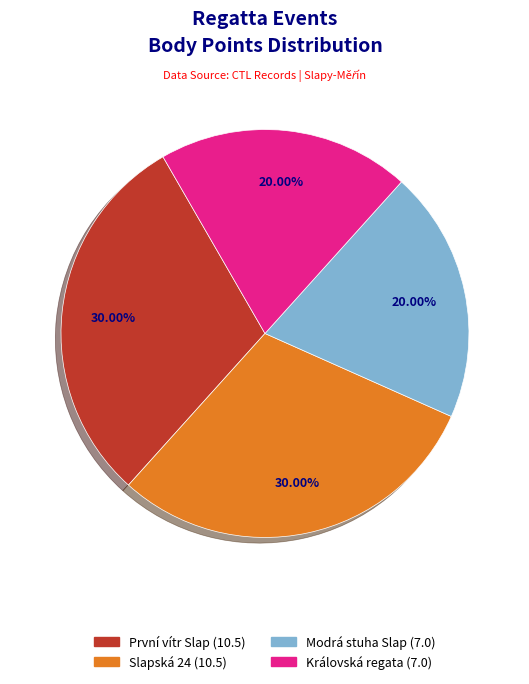

How many segments does this pie chart have?

4